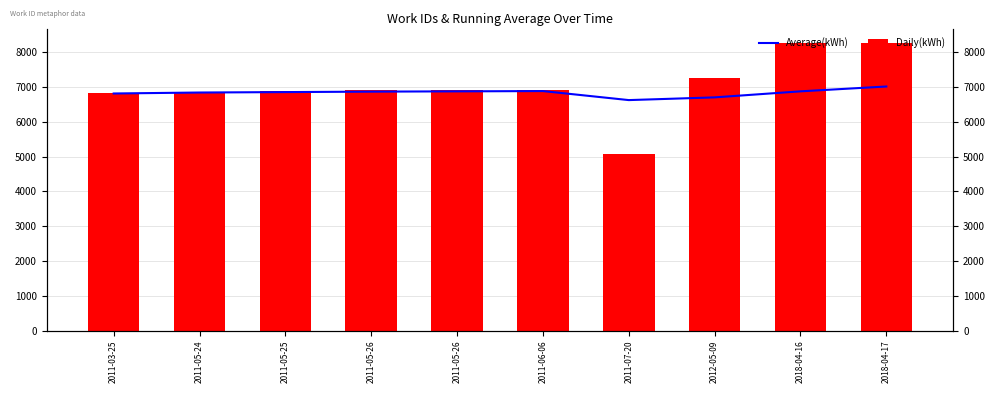

Is the value of Daily(kWh) at 2012-05-09 greater than the value of Average(kWh) at 2012-05-09?

Yes